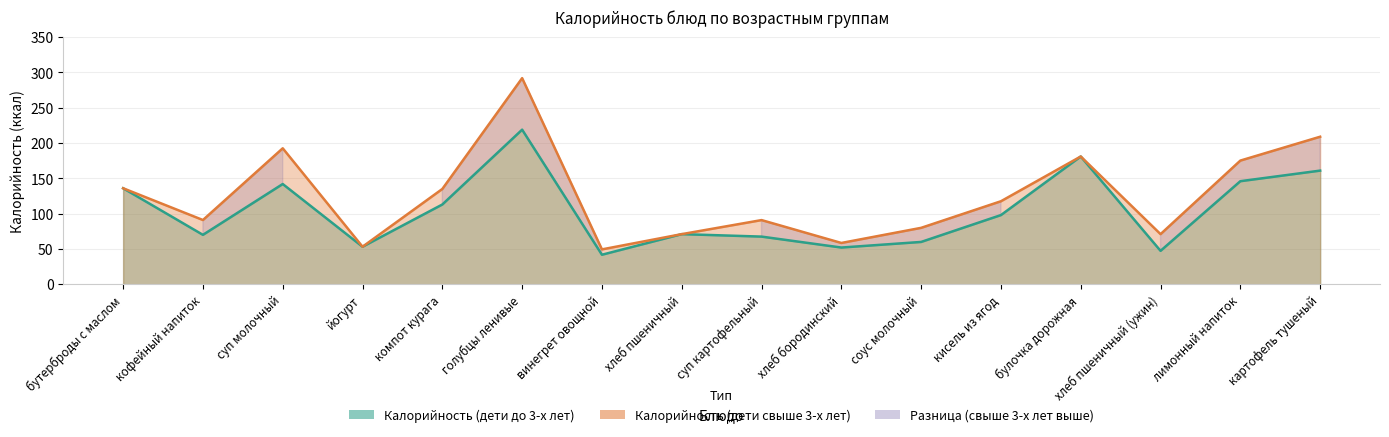

What is the sum of all Калорийность (дети до 3-х лет) values?

1658.7